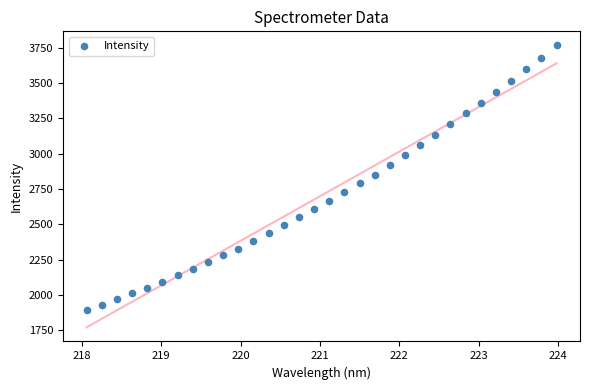

What is the range of X values (max minus min)?

5.9